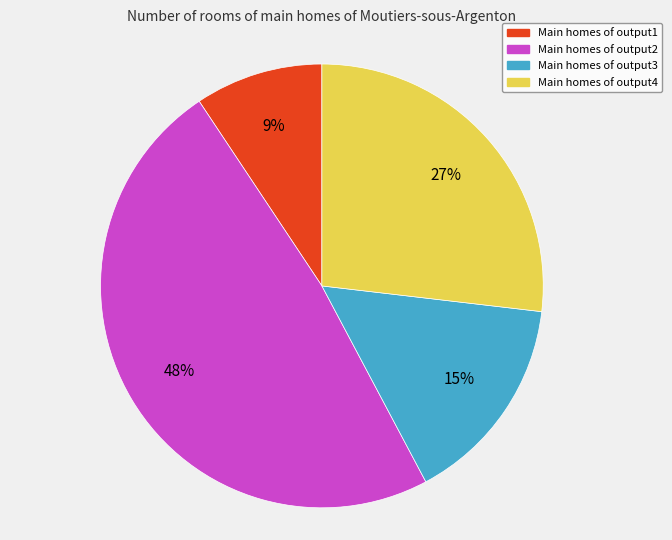

Combined, do Main homes of output3 and Main homes of output1 account for over 50%?

No